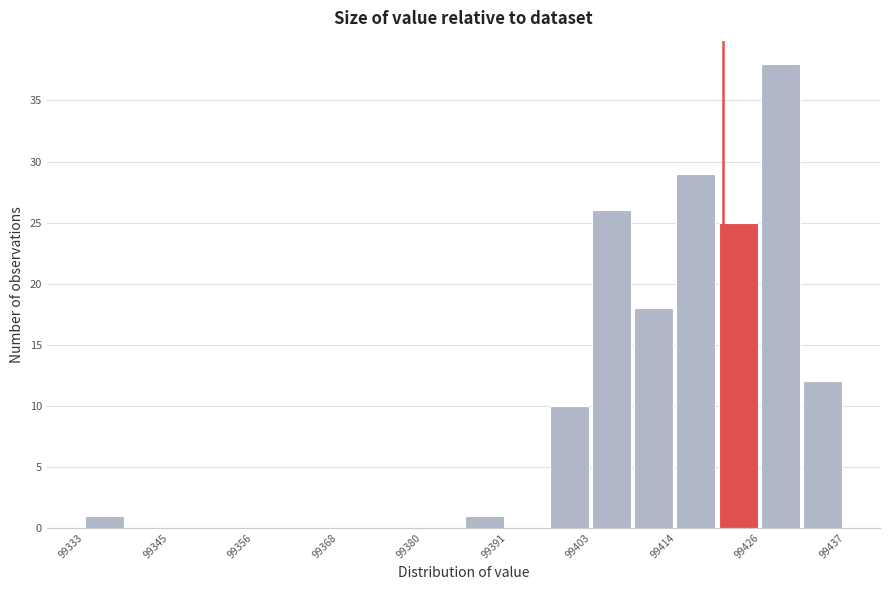

Read against the x-axis, roughly where is the centre of the tallest bar?

99428